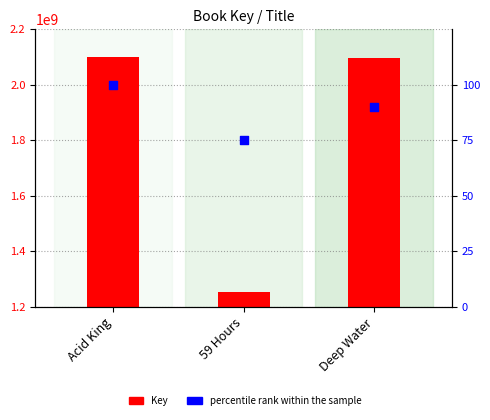

What are all the series names shown in the legend?

Key, percentile rank within the sample